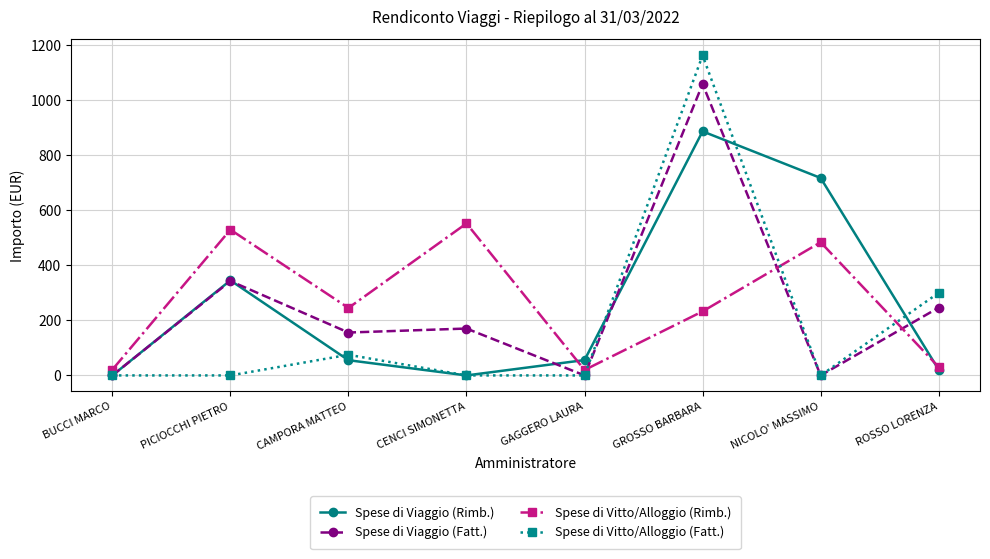

What is the sum of the Spese di Viaggio (Fatt.) values at GROSSO BARBARA and NICOLO' MASSIMO?

1058.3